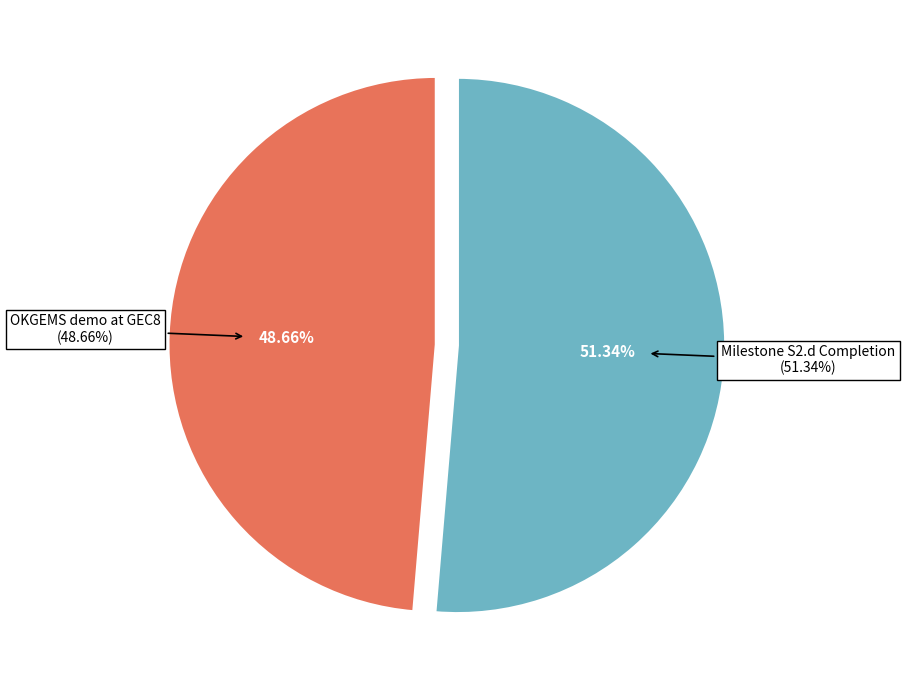

Which slice is the largest?

Milestone S2.d Completion